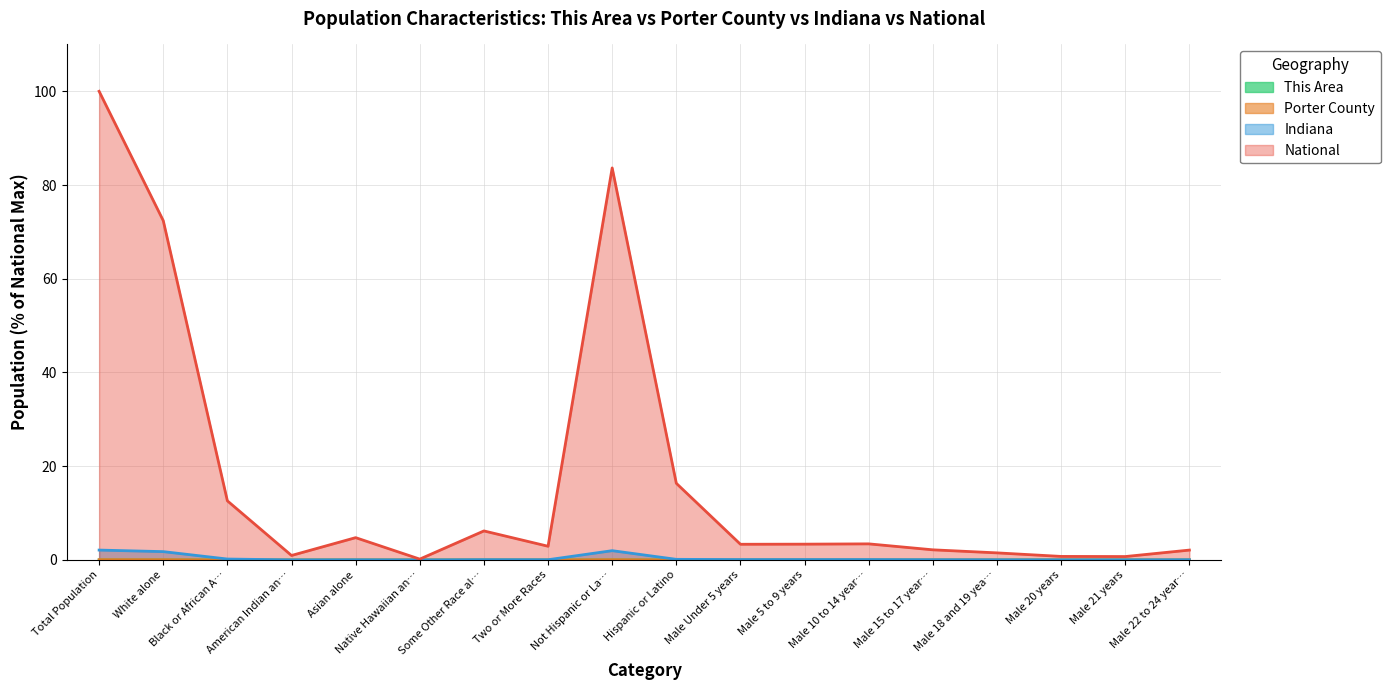

Does the chart display data point markers on the line(s)?

No